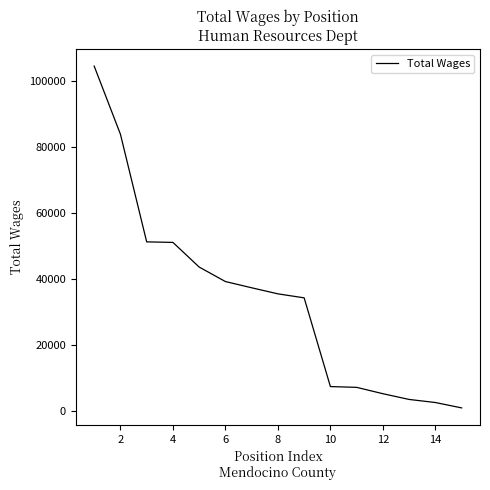

What is the difference between the maximum and minimum values?

103457